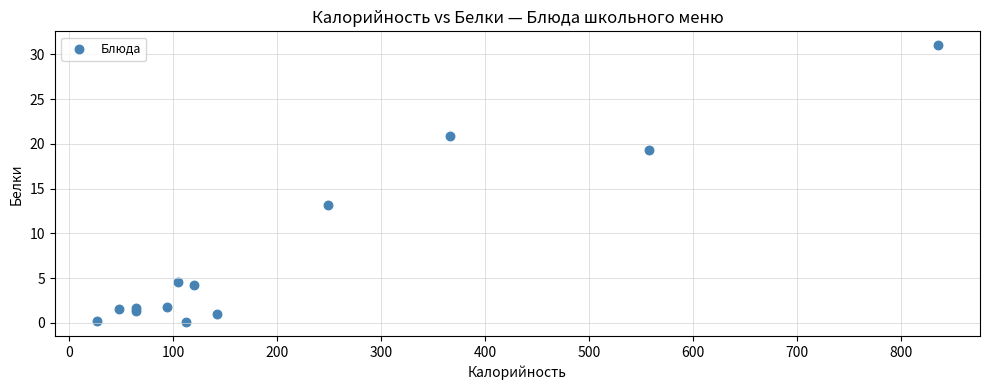

What Y value in the scatter plot is closest to 15?

13.1